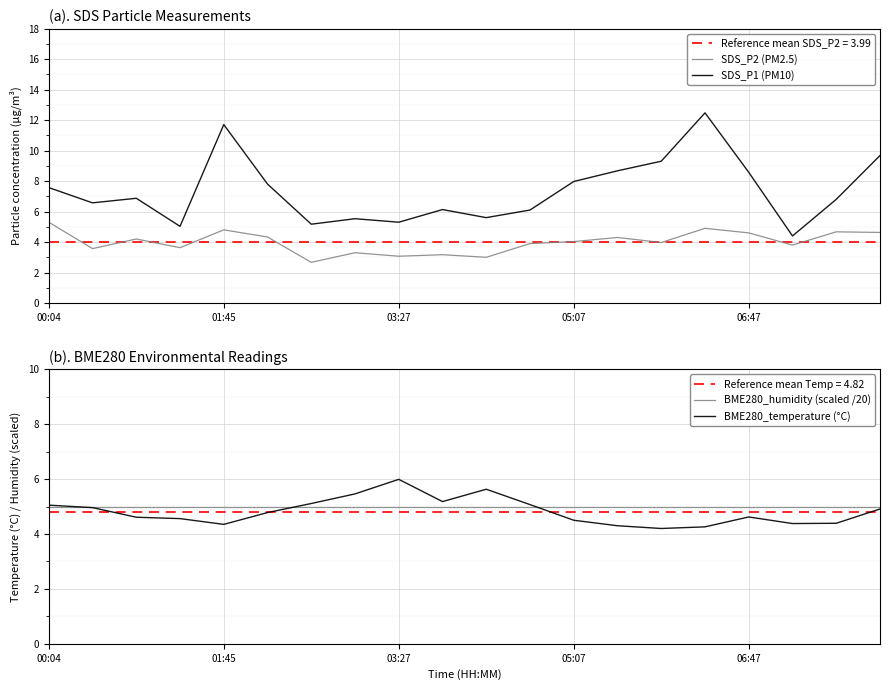

Which category has the highest value in the SDS_P2 (PM2.5) series?

00:04